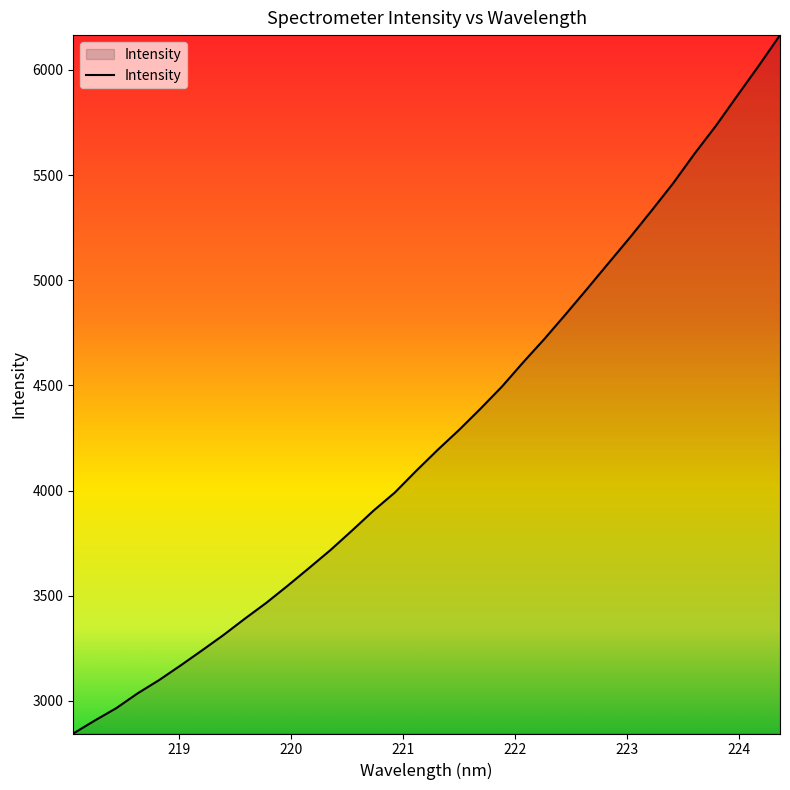

What is the difference between the maximum and minimum values?

3321.3